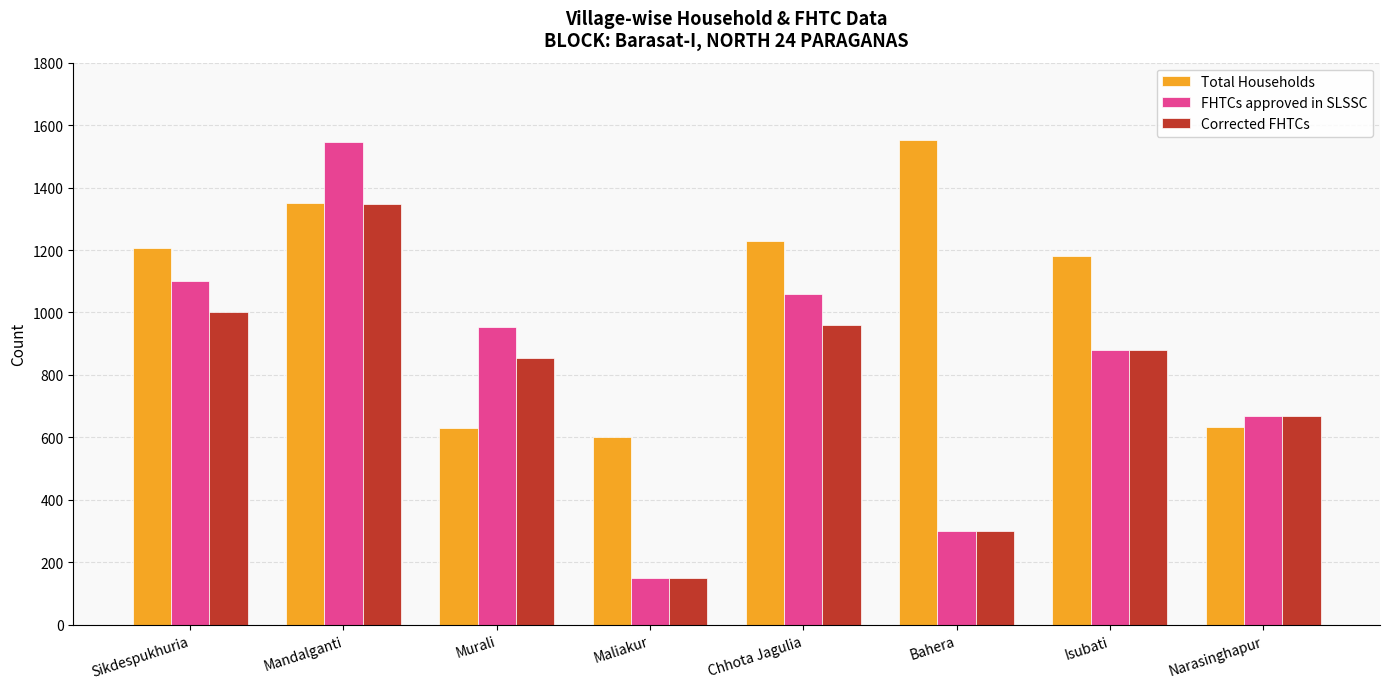

Does the chart contain any negative values?

No